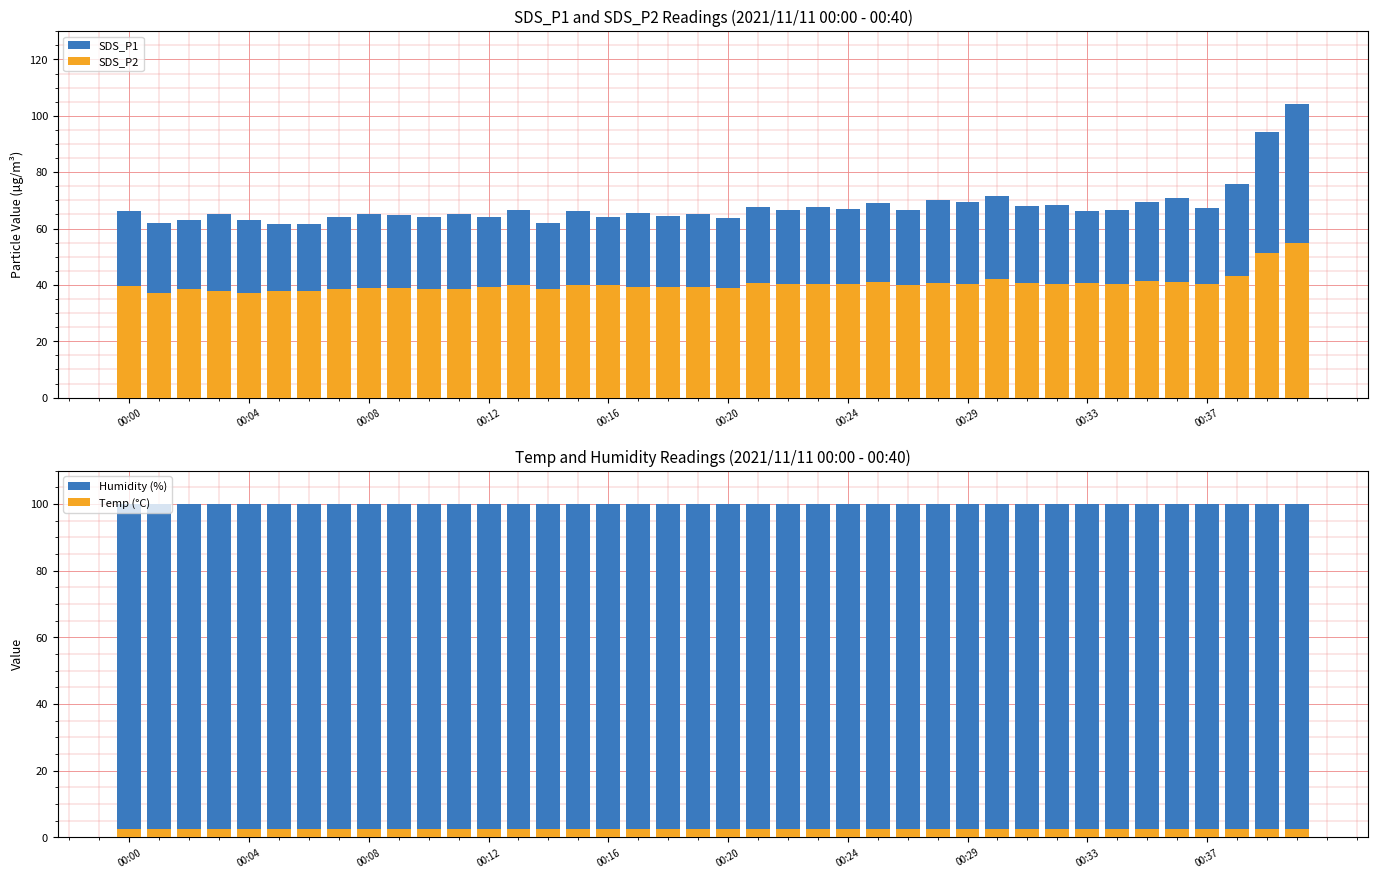

List the labels in order of SDS_P2 value, largest first.

39, 38, 37, 29, 34, 35, 25, 30, 27, 21, 32, 23, 22, 24, 31, 33, 28, 36, 13, 15, 26, 16, 00:00, 19, 18, 17, 12, 20, 00:33, 00:37, 00:08, 00:29, 11, 10, 14, 00:12, 00:20, 00:24, 00:04, 00:16